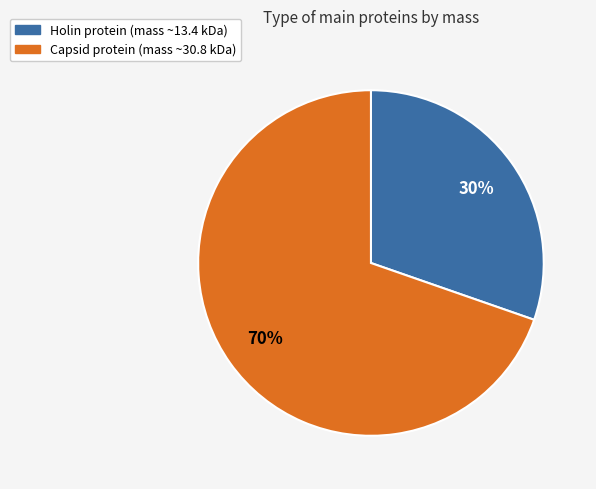

How many slices are in this pie chart?

2